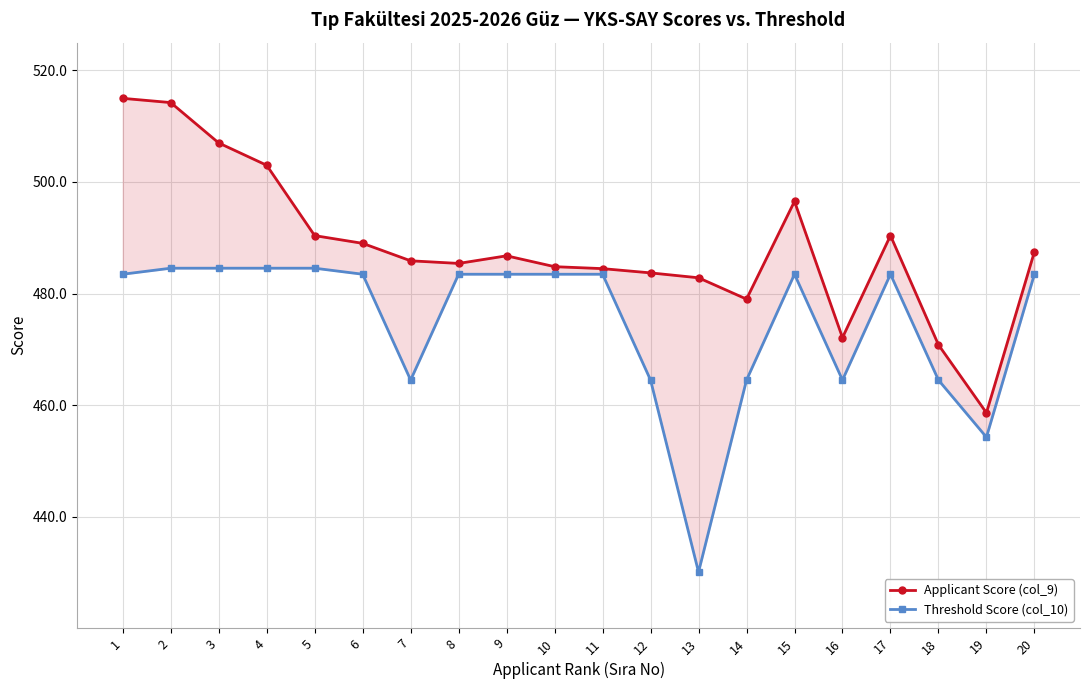

How many categories are shown in the chart?

20